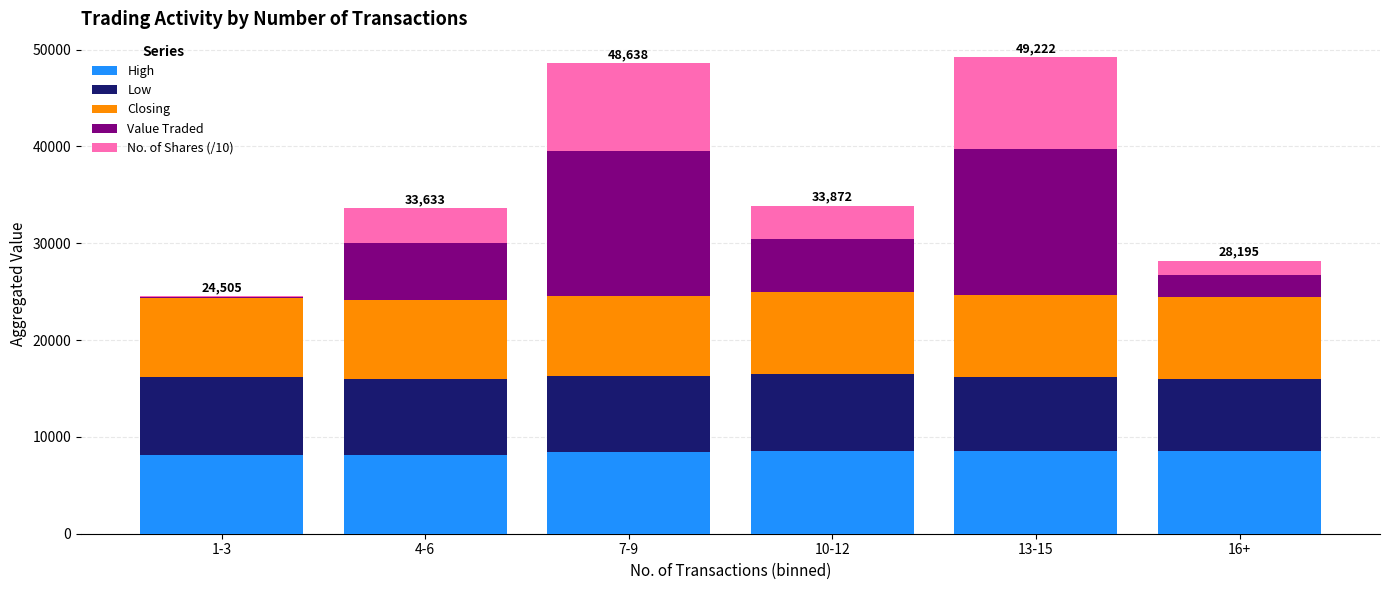

The value of High at 7-9 is 2421.5. True or false?

False